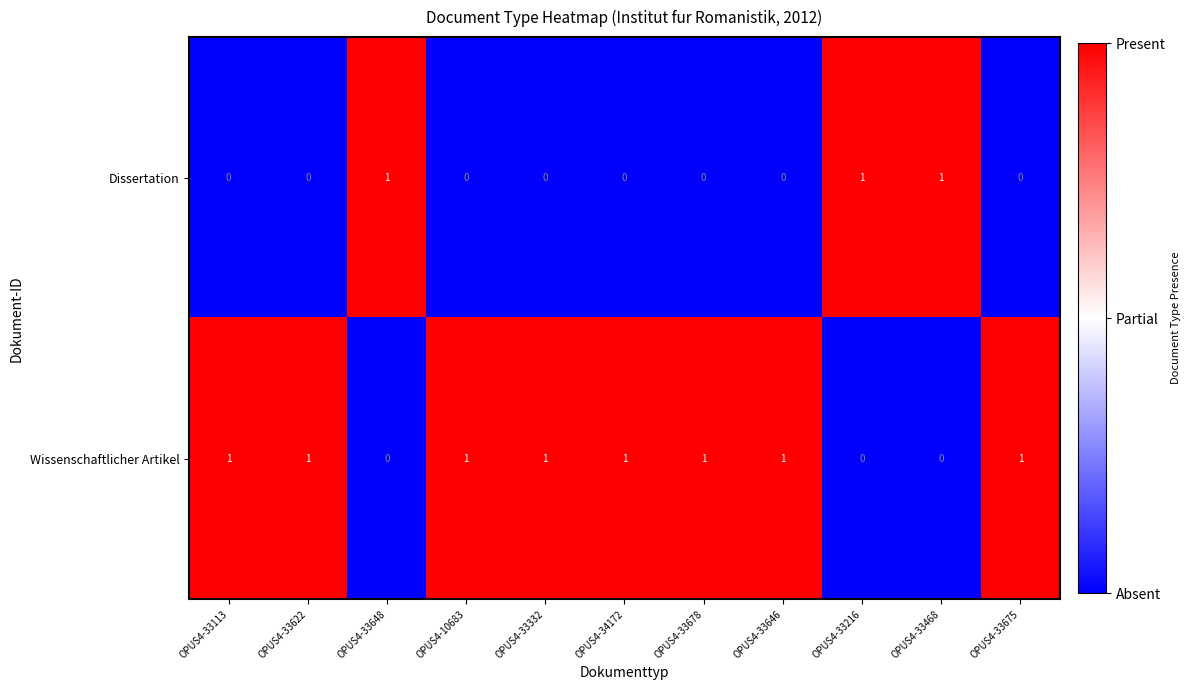

At OPUS4-33646, list the series in order from largest to smallest.

Wissenschaftlicher Artikel, Dissertation